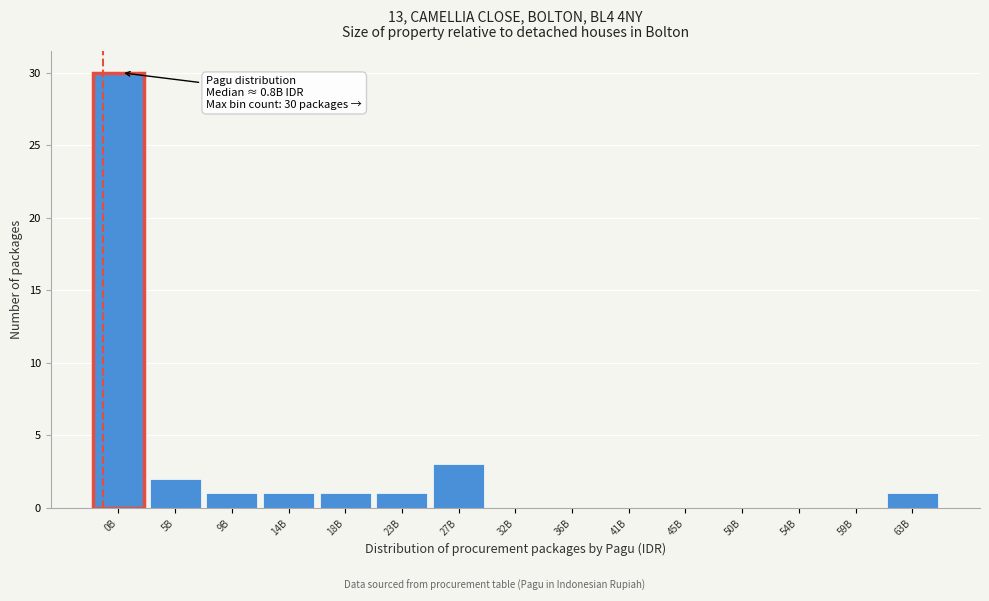

Reading left to right, extract all data points from this chart.

0B=30	5B=2	9B=1	14B=1	18B=1	23B=1	27B=3	32B=0	36B=0	41B=0	45B=0	50B=0	54B=0	59B=0	63B=1